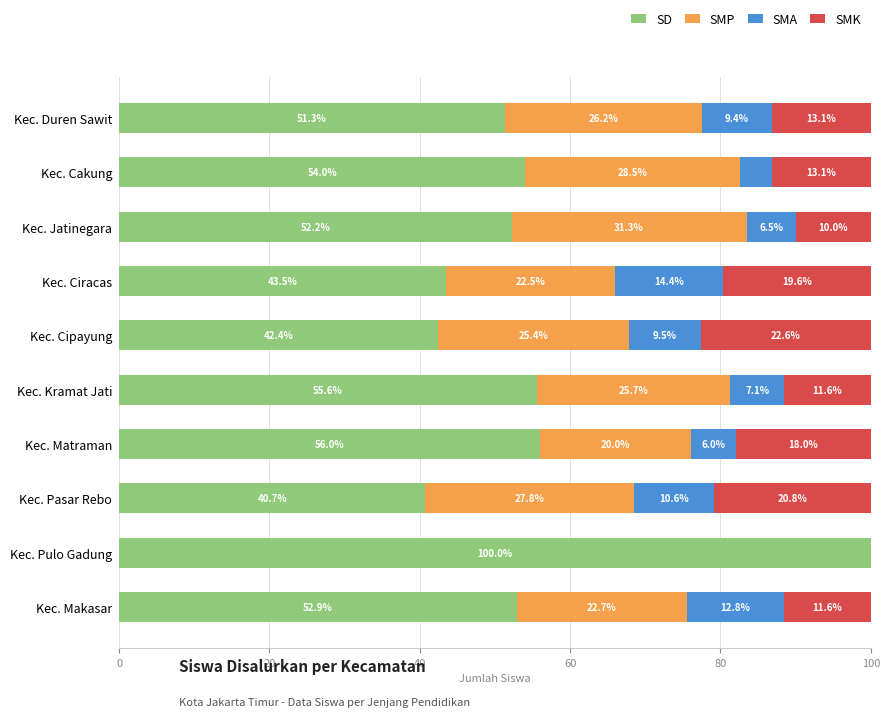

Where is SD nearest to the value 70?

Kec. Matraman